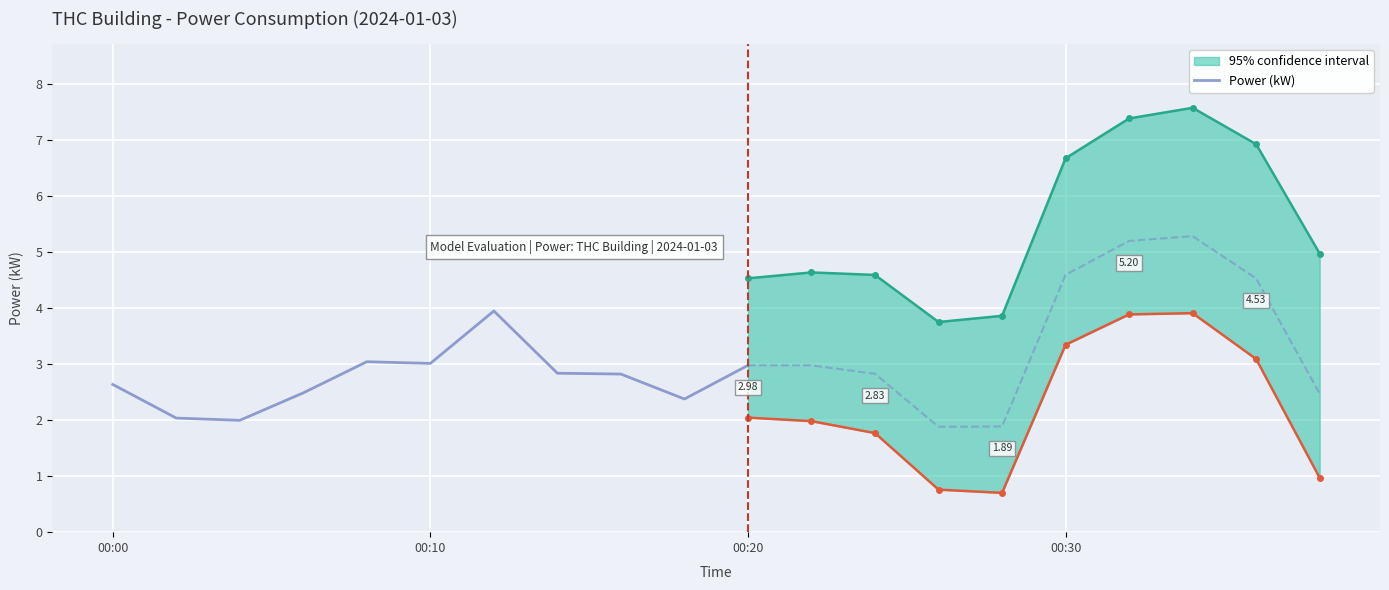

How many lines are shown in the chart?

1